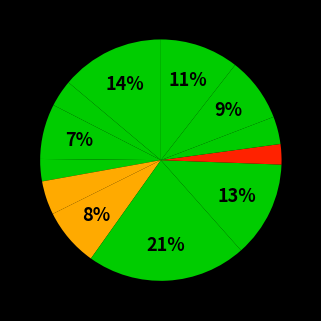

Count the number of slices in the pie.

12